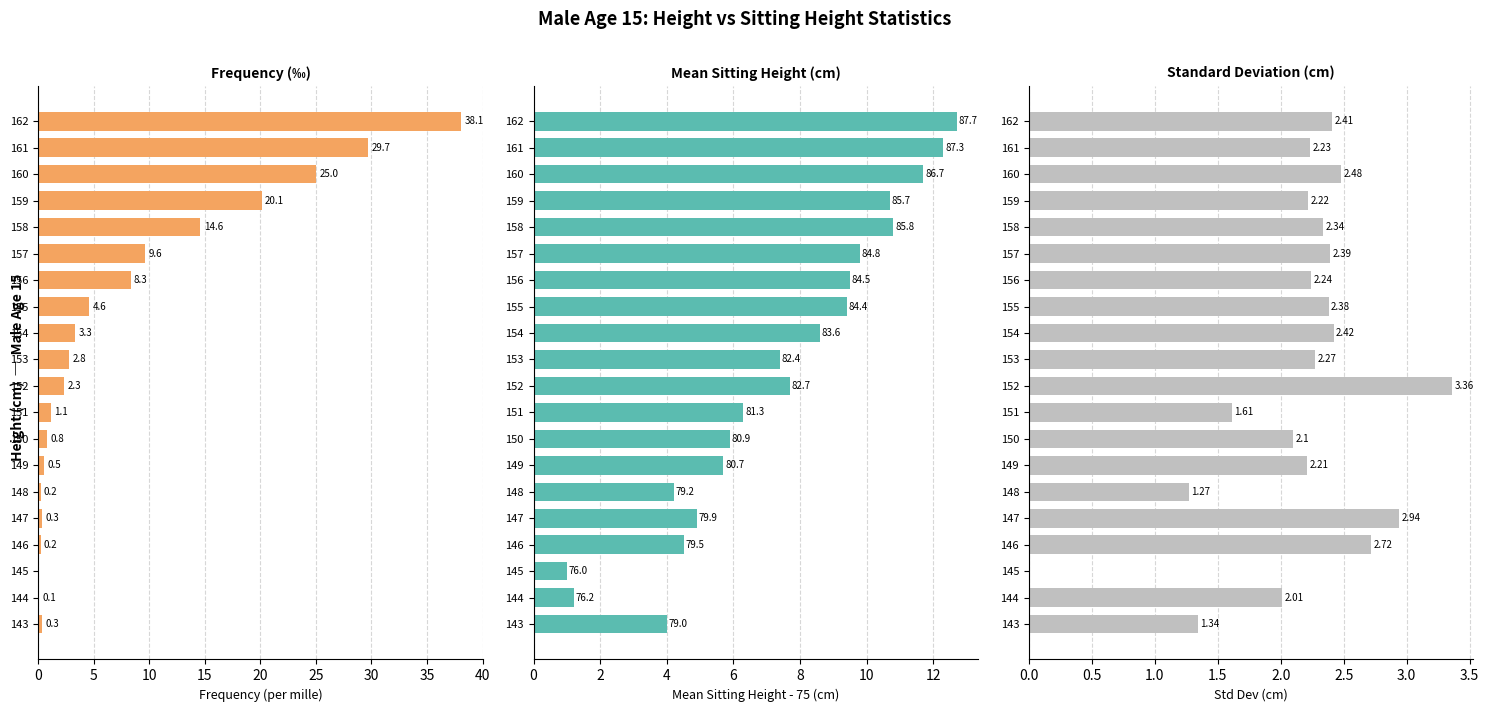

The Std Dev (cm) series shows 1.0 at 144. True or false?

False